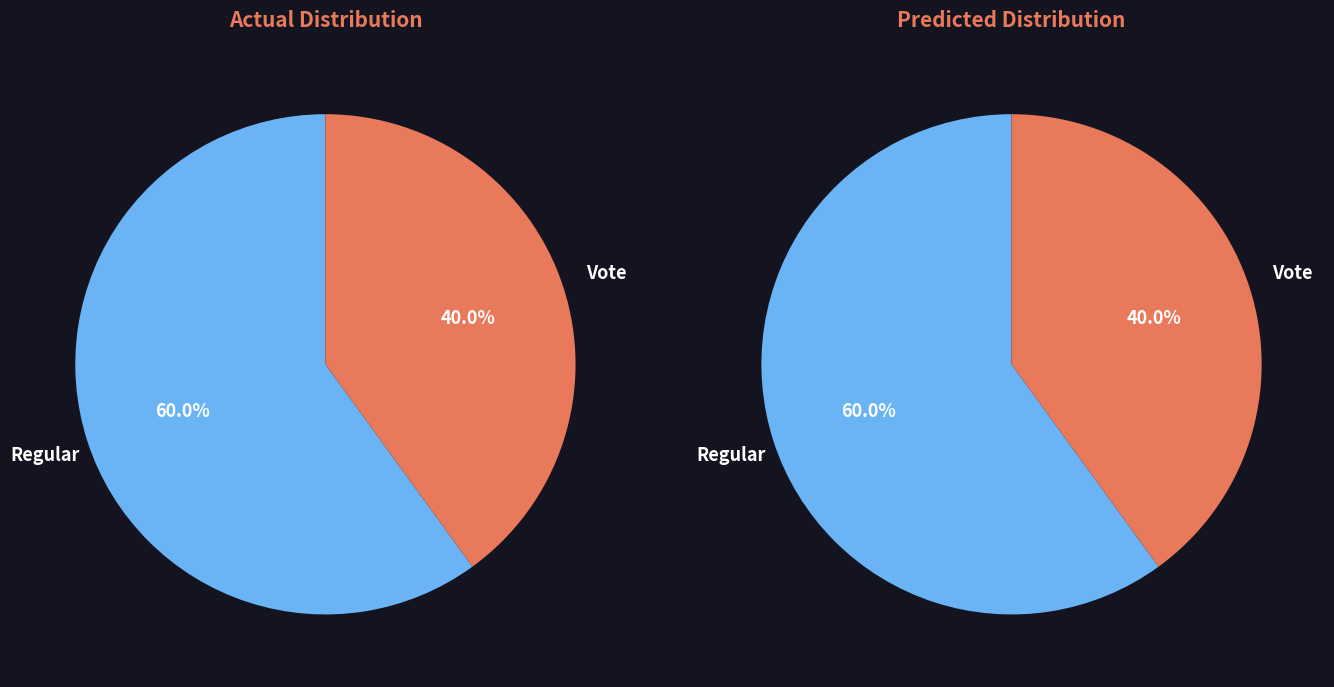

True or false: Vote accounts for 40% of the total.

True